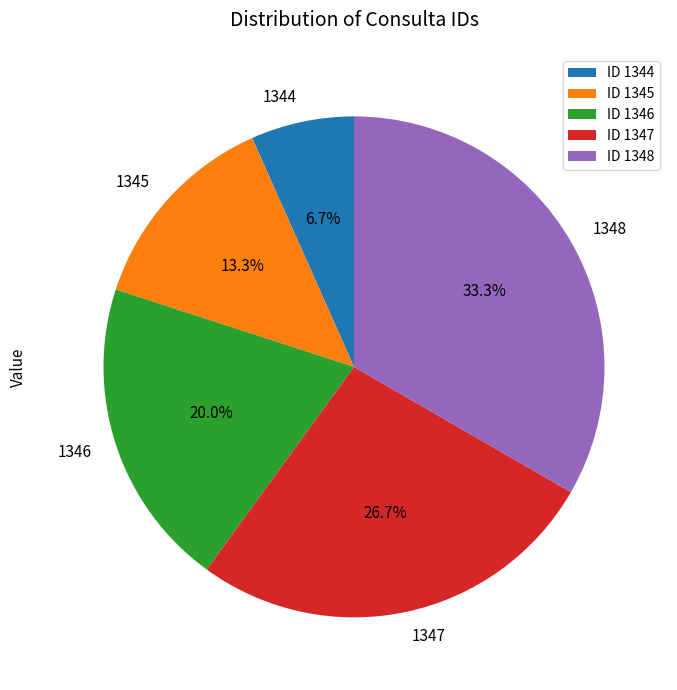

Does 1348 account for over 50% of the chart?

No